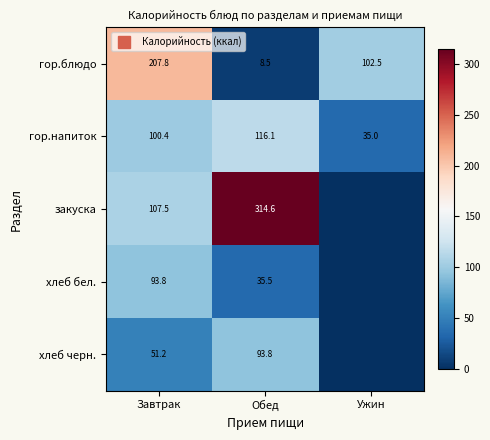

Which category has the lowest value in the закуска series?

Ужин